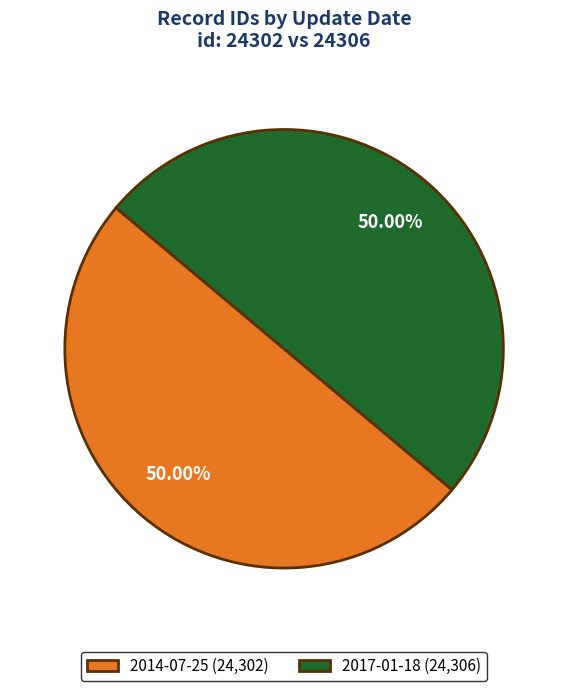

True or false: 2017-01-18 accounts for 50% of the total.

True